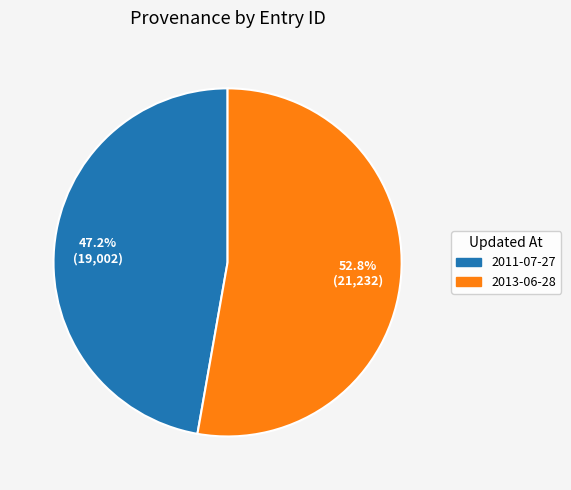

To the nearest percent, what is the combined percentage of 2013-06-28 and 2011-07-27?

100%